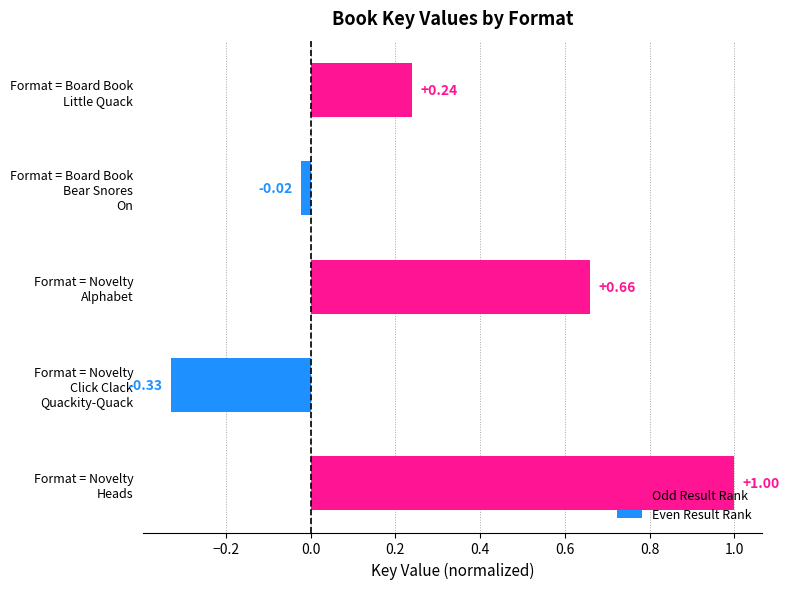

How many positive values are there?

3